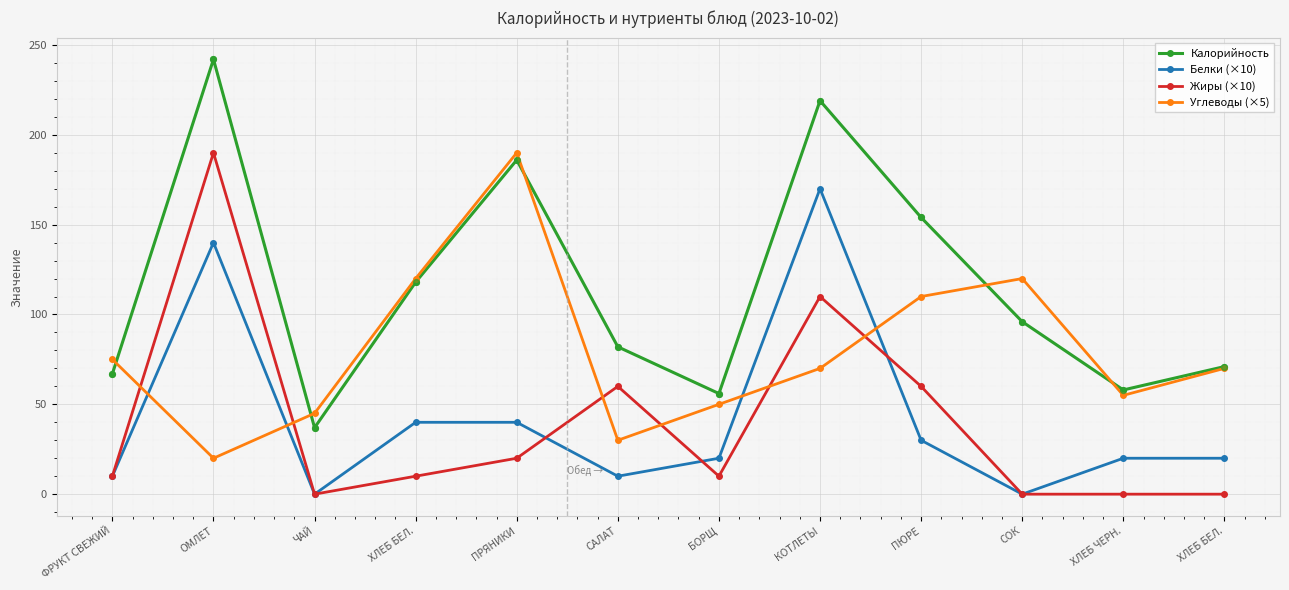

What are all the series names shown in the legend?

Калорийность, Белки (×10), Жиры (×10), Углеводы (×5)